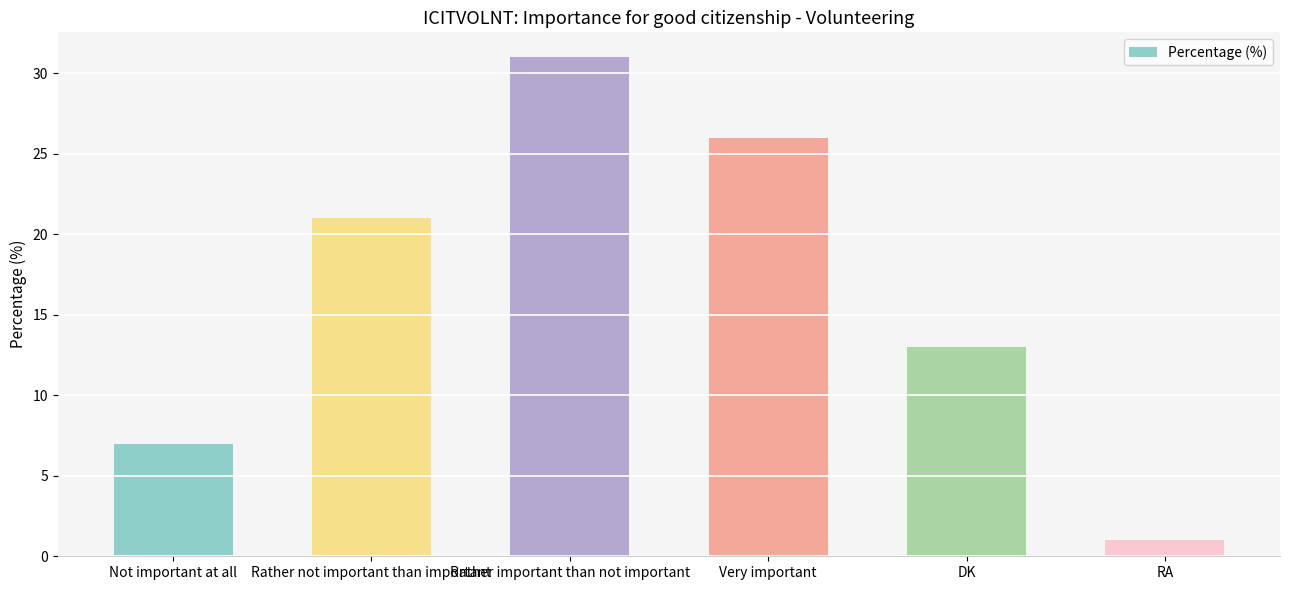

List the labels in order of value, largest first.

Rather important than not important, Very important, Rather not important than important, DK, Not important at all, RA